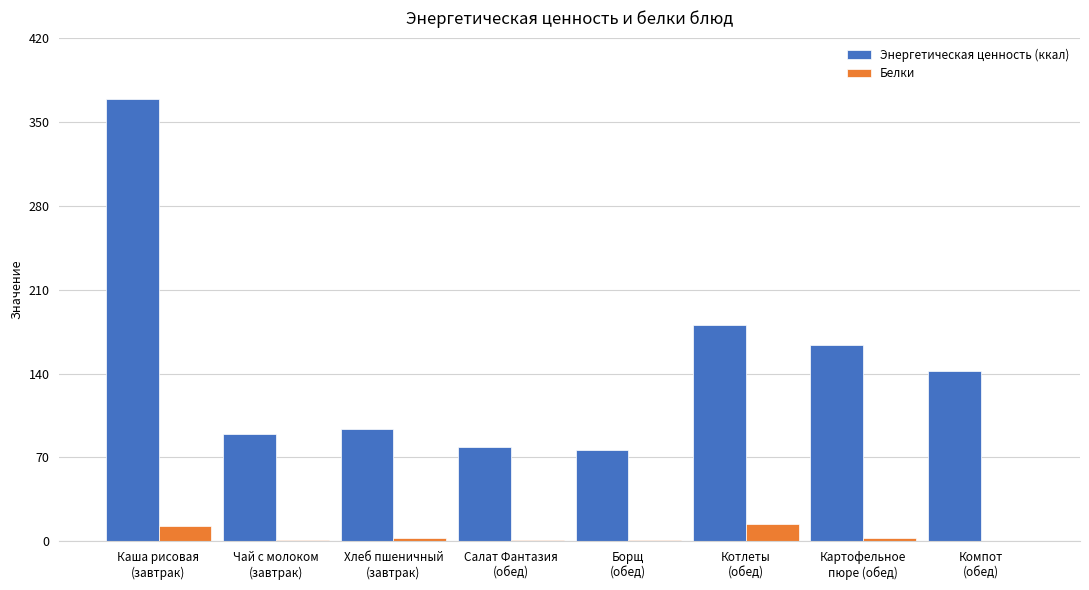

What is the sum of all Энергетическая ценность (ккал) values?

1192.9